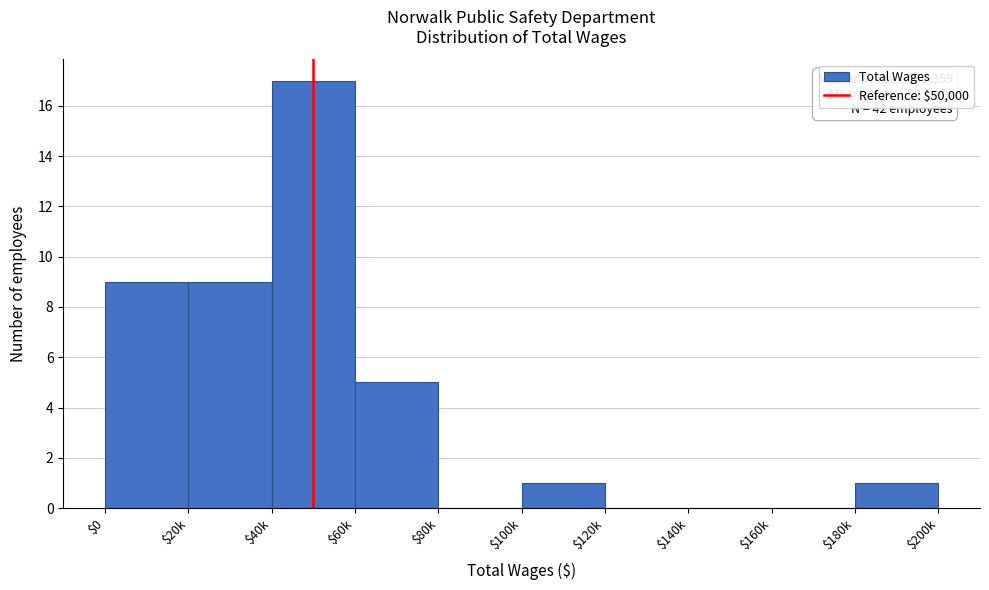

True or false: the data shows 2 at $100k.

False